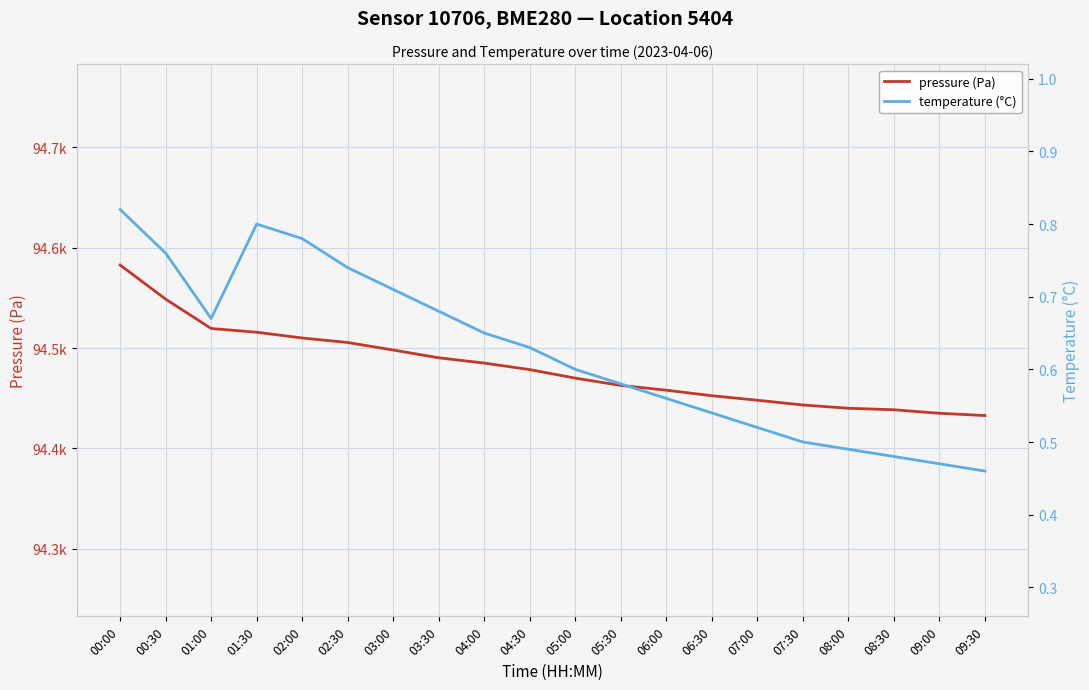

What is the label of the 4th point from the right?

08:00